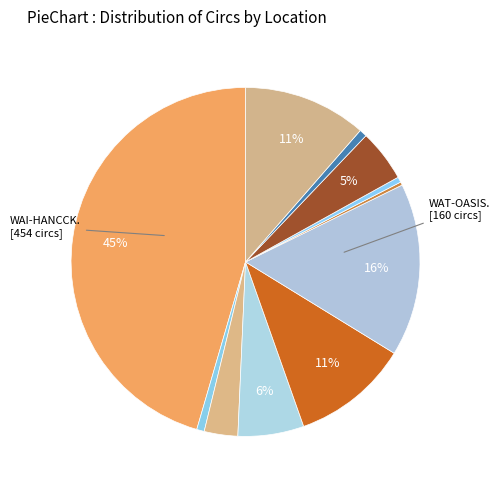

How many slices are in this pie chart?

11